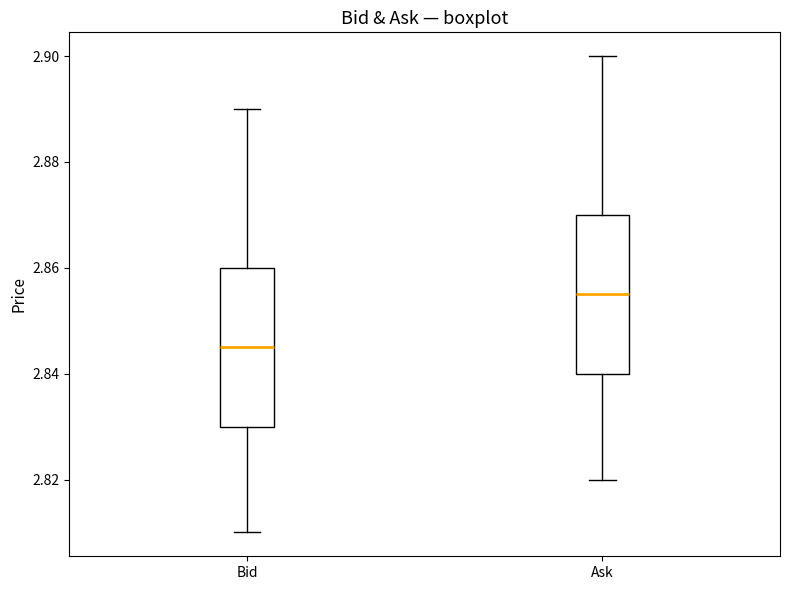

Reading left to right, transcribe this box plot: for each box, give where its median line is, the range the box spans, and where its two whiskers end, as read against the y-axis. The values are not printed on the chart, so give them approximately, as read against the axis.

Bid: median 2.846, box 2.830 to 2.860, whiskers 2.810 to 2.890
Ask: median 2.856, box 2.840 to 2.870, whiskers 2.820 to 2.900